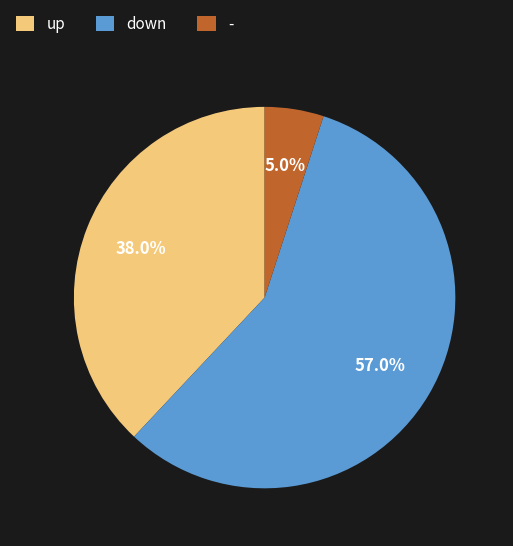

To the nearest percent, what percentage of the pie is -?

5%